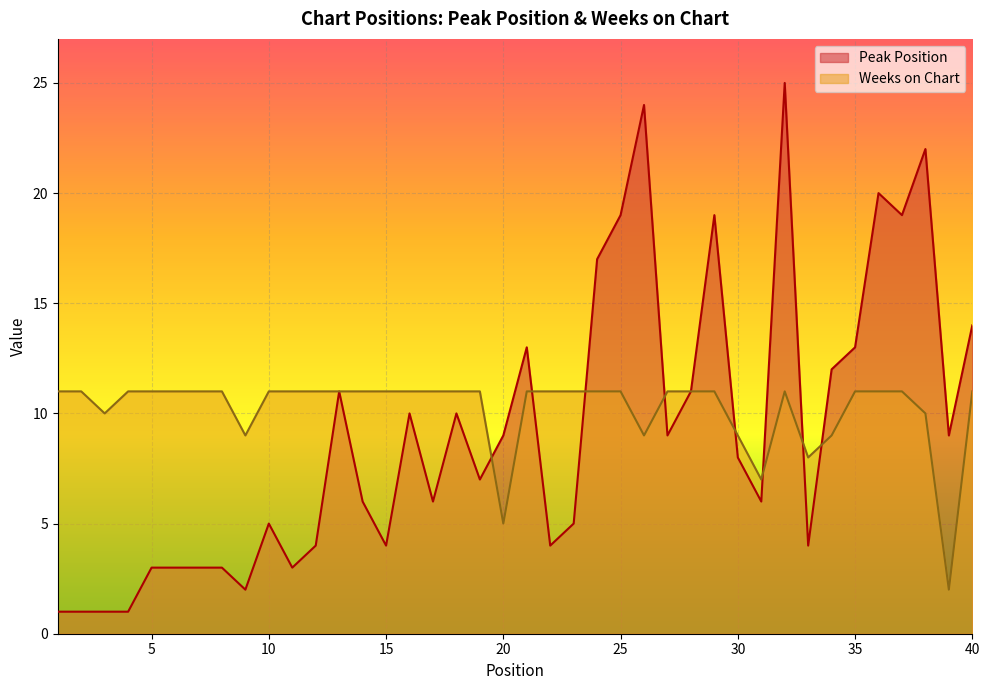

The value of Peak Position at 19 is 2. True or false?

False